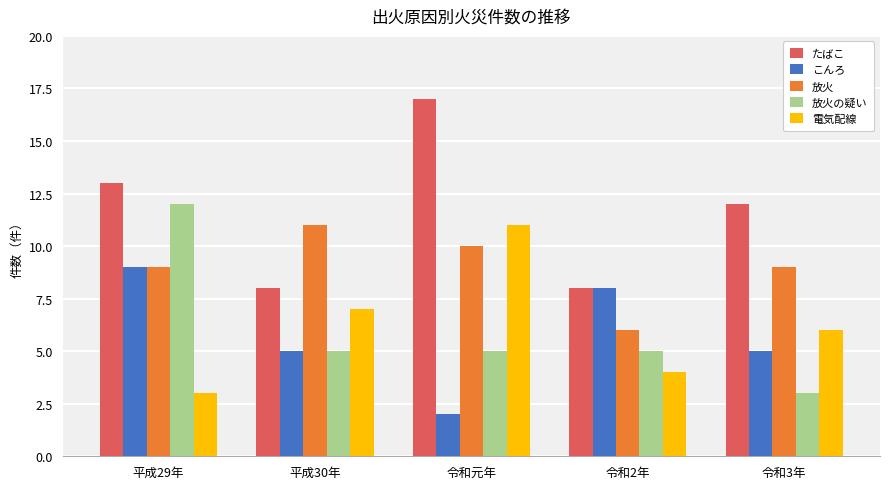

What is the maximum value for 電気配線?

11